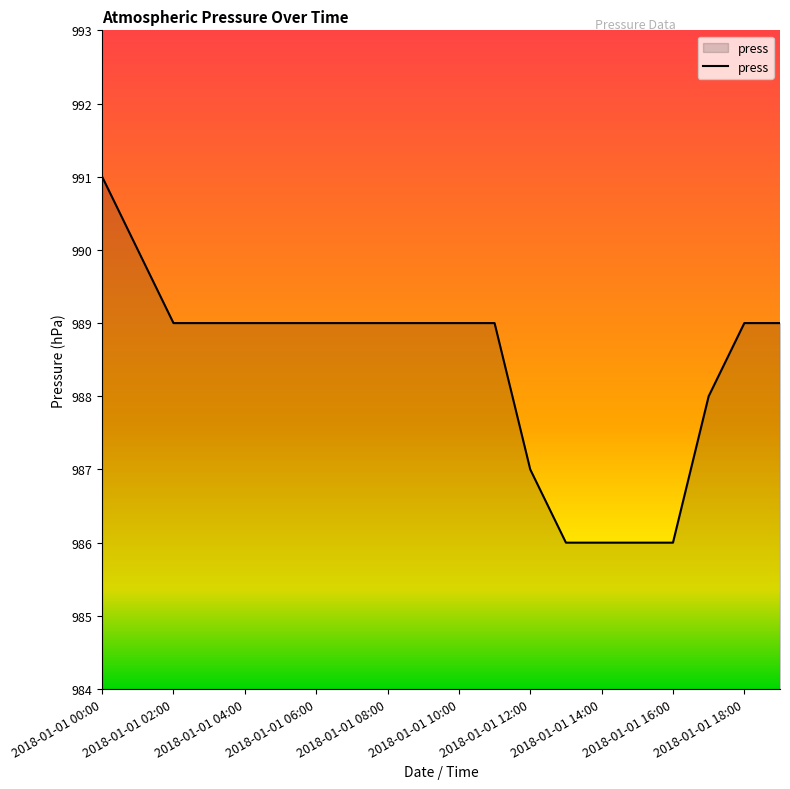

What is the difference between the maximum and minimum values?

5